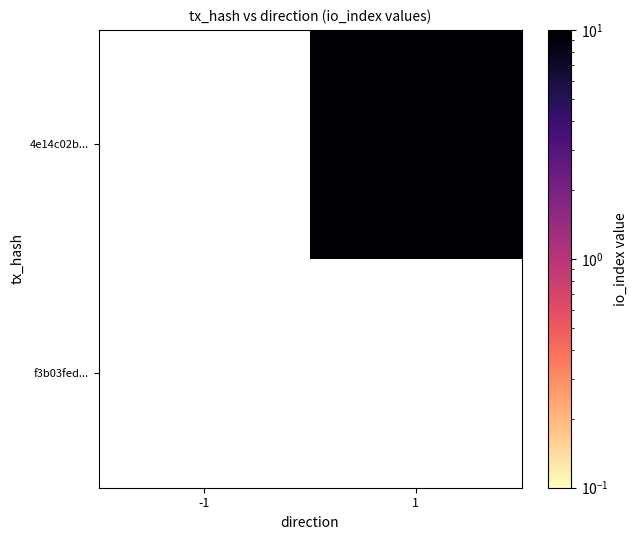

Rank the series by their maximum value, from lowest to highest.

f3b03fed..., 4e14c02b...